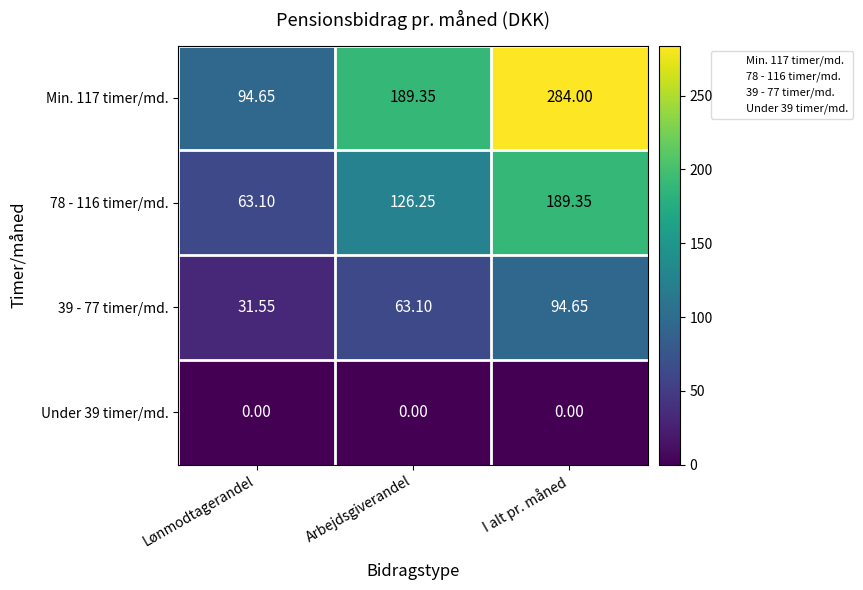

At which label does Min. 117 timer/md. first exceed 189?

Arbejdsgiverandel